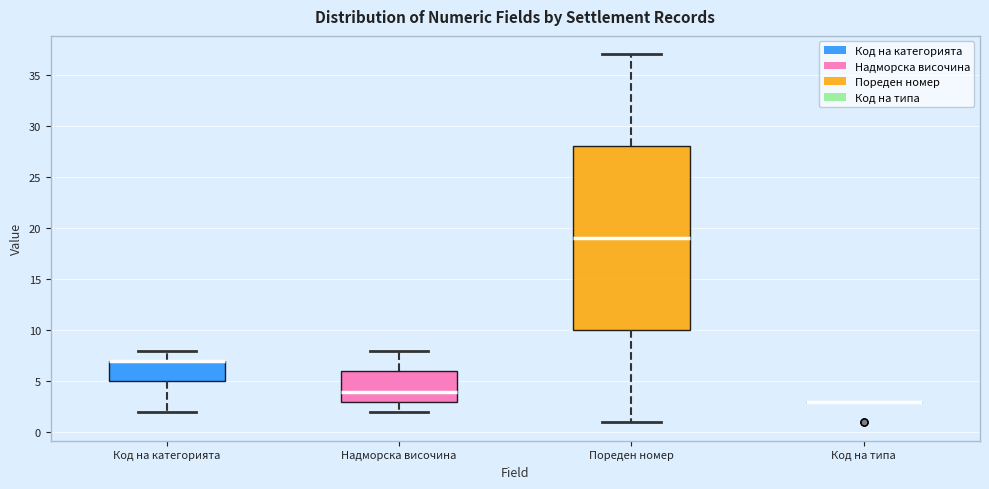

Reading left to right, transcribe this box plot: for each box, give where its median line is, the range the box spans, and where its two whiskers end, as read against the y-axis. The values are not printed on the chart, so give them approximately, as read against the axis.

Код на категорията: median 7 (drawn on the box's upper edge), box 5 to 7, whiskers 2 to 8
Надморска височина: median 4, box 3 to 6, whiskers 2 to 8
Пореден номер: median 19, box 10 to 28, whiskers 1 to 37
Код на типа: box collapsed to a line at 3, whiskers 3 to 3